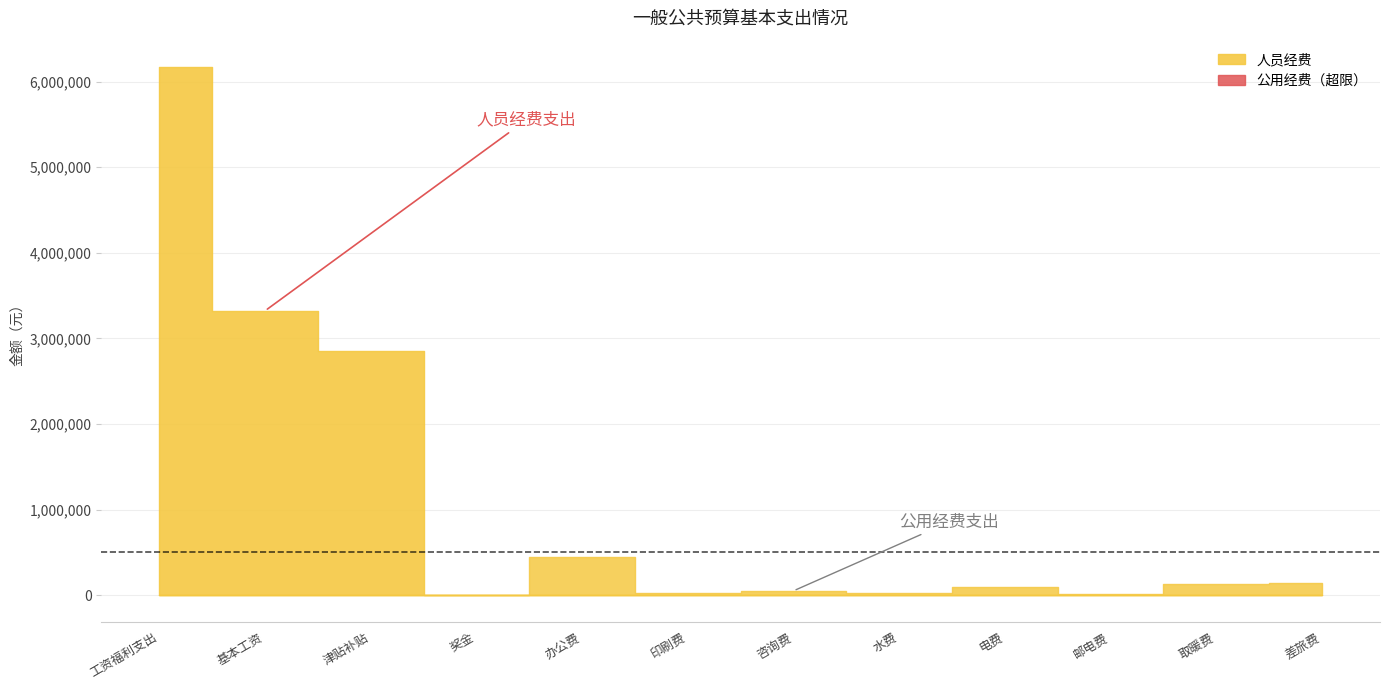

Is it true that 公用经费 equals 81020 at 咨询费?

False